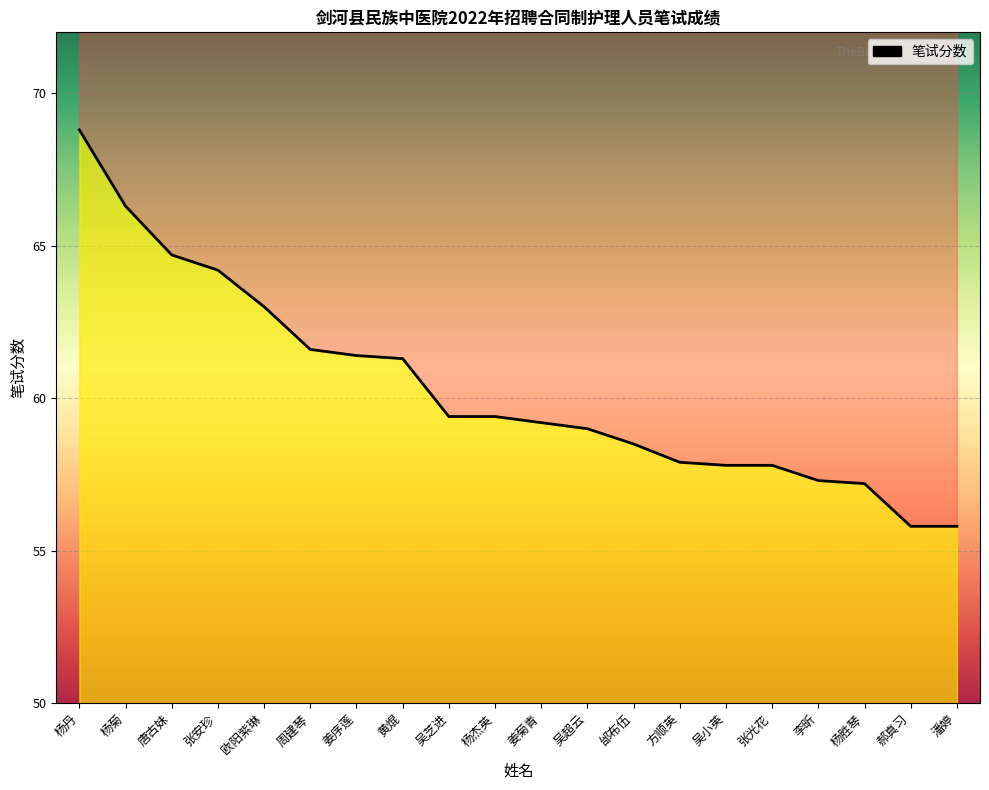

Rank the categories by value from highest to lowest.

杨丹, 杨菊, 唐古妹, 张安珍, 欧阳紫琳, 周建琴, 姜序莲, 黄焜, 吴芝进, 杨杰英, 姜菊青, 吴超云, 邰布伍, 方顺英, 吴小英, 张光花, 李昕, 杨胜琴, 郝真习, 潘婷